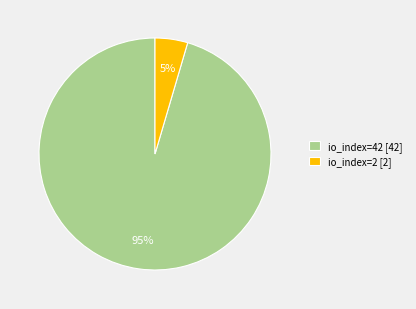

To the nearest percent, what percentage of the pie is io_index=2?

5%